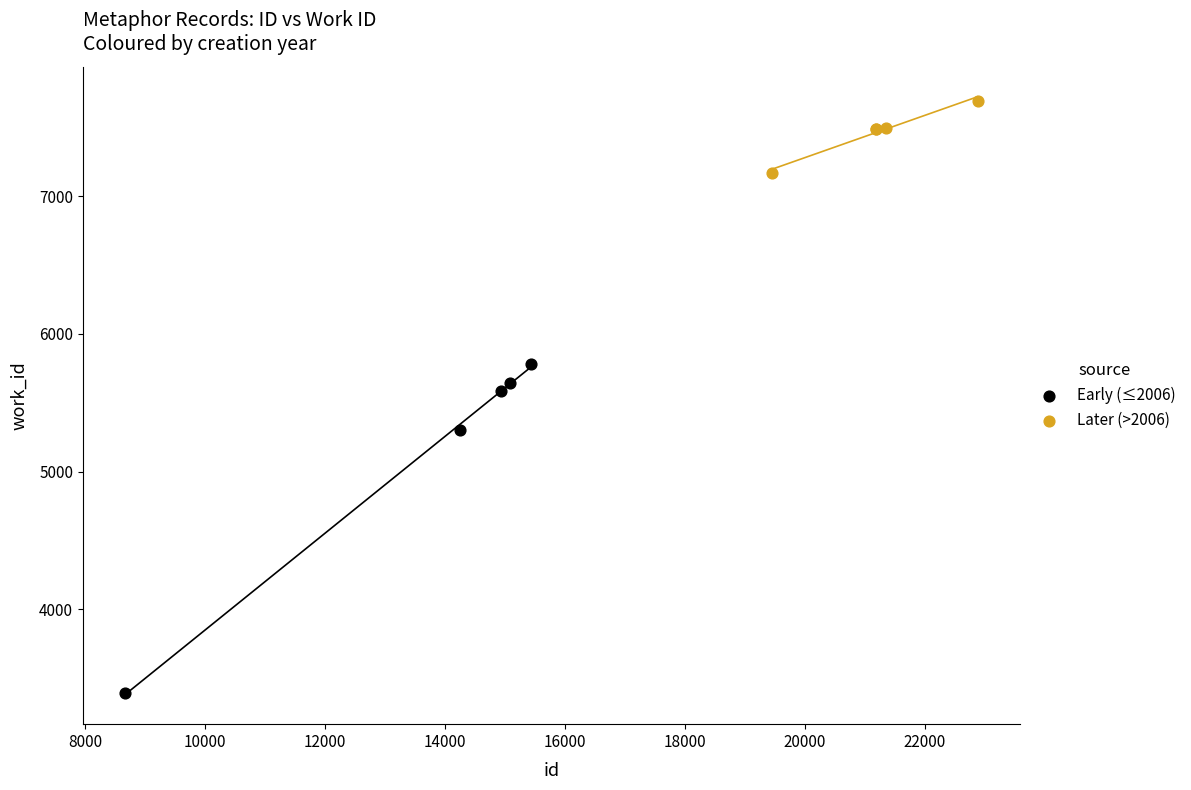

Which series reaches the minimum Y coordinate?

Early (≤2006)